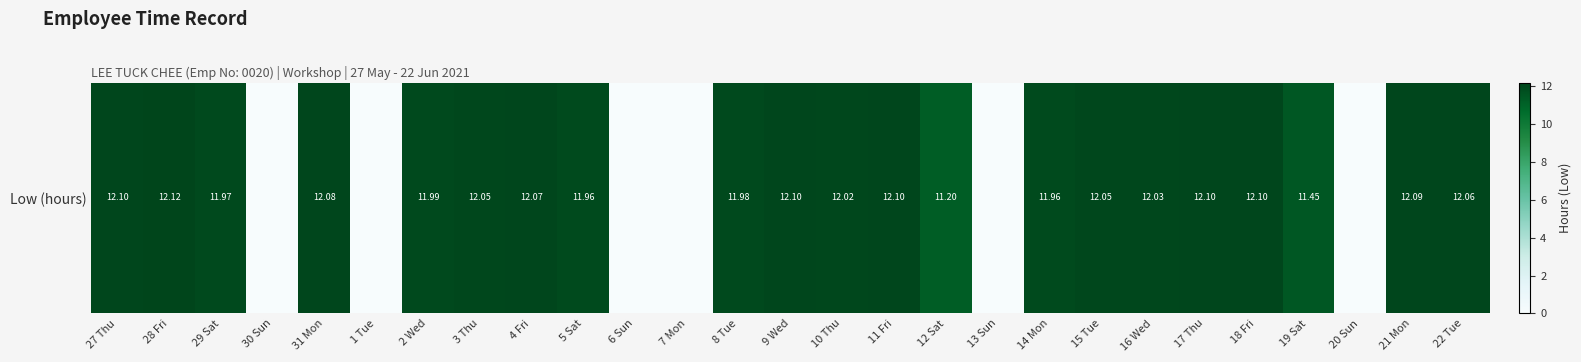

Where does the data first go above 12?

27 Thu